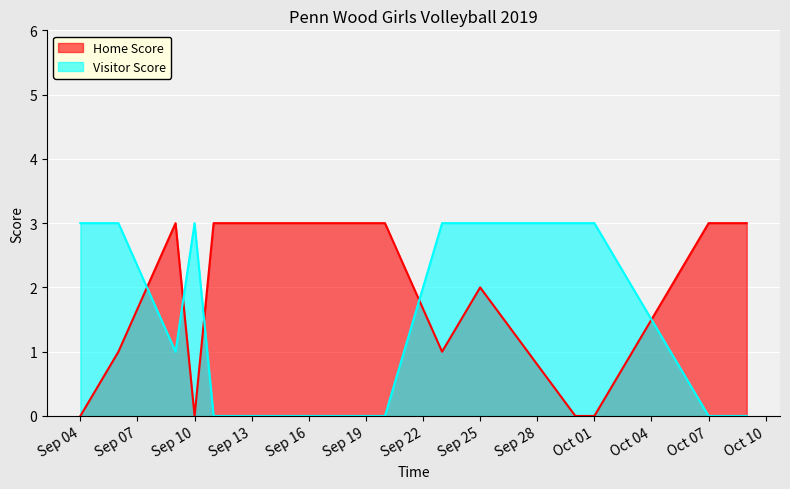

What is the difference between the maximum and minimum values in the Visitor Score series?

3